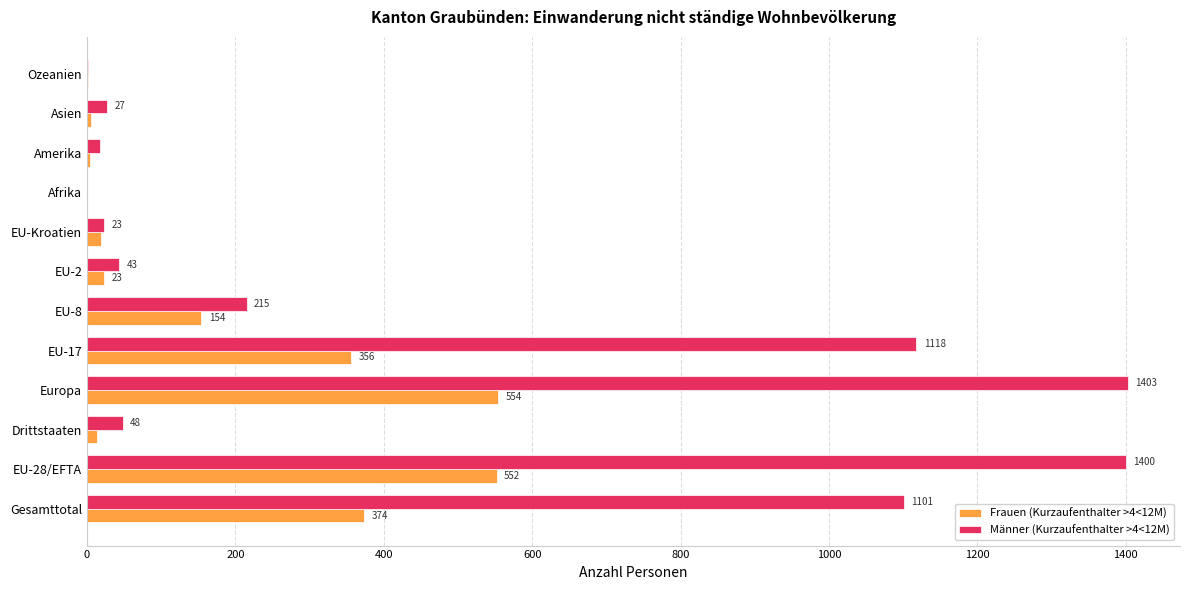

What is the greatest value displayed?

1403